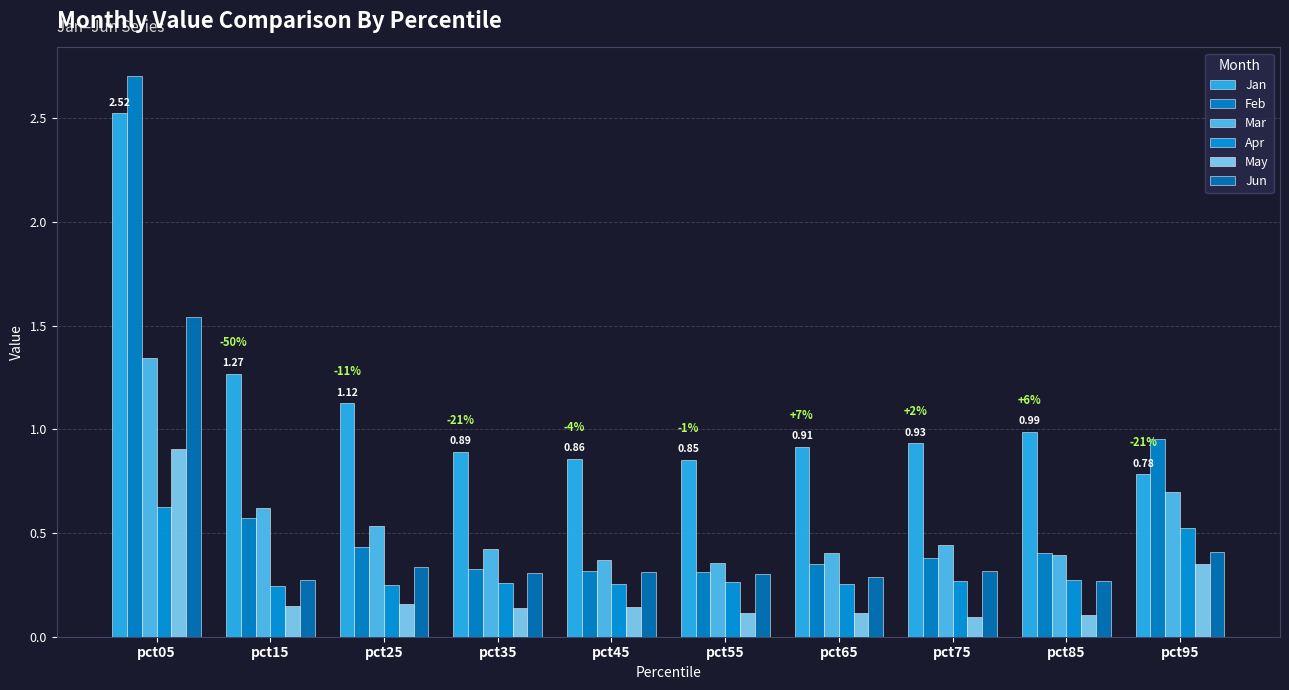

True or false: Apr has a value of 0.3 at pct55.

True